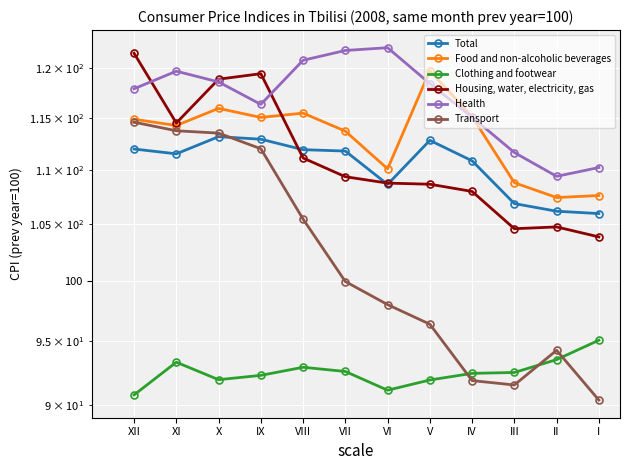

What is the sum of all Total values?

1324.4